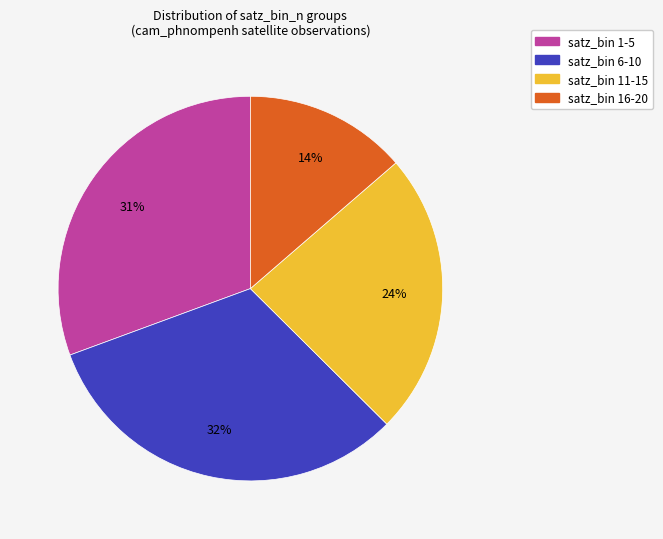

How many slices are in this pie chart?

4